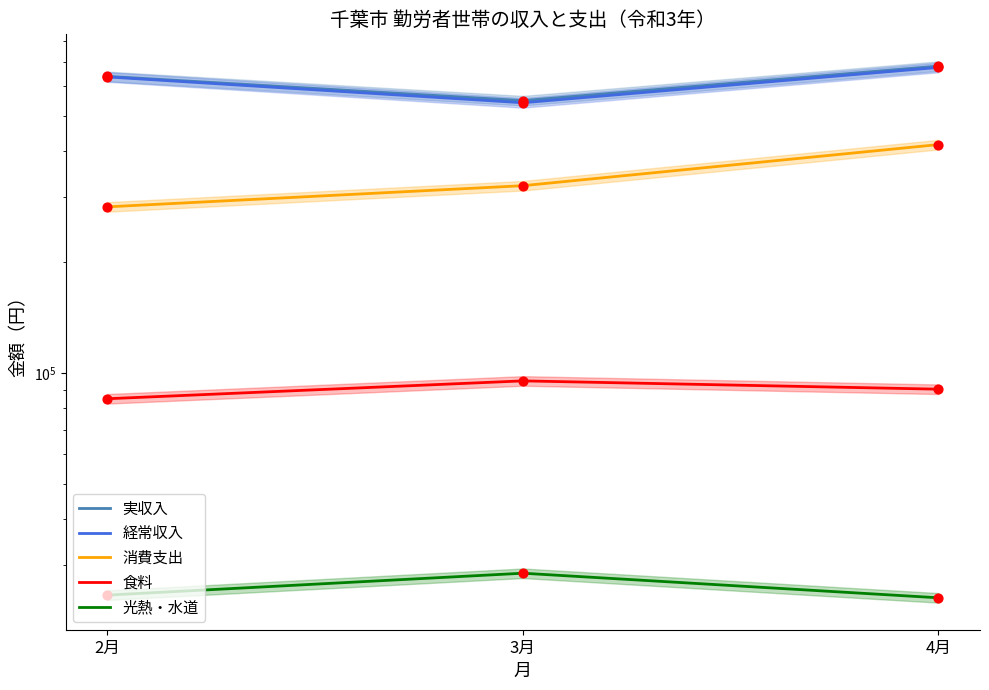

Which series reaches the minimum Y coordinate?

光熱・水道